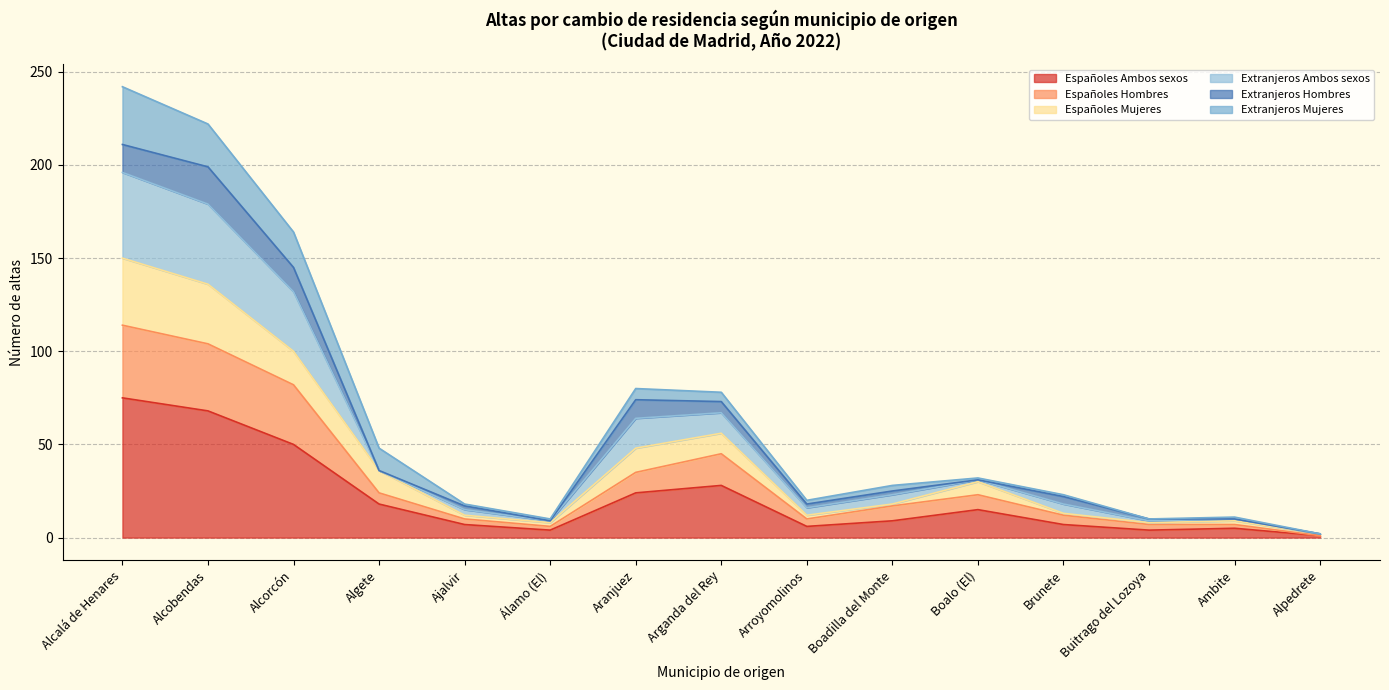

Is it true that Extranjeros Ambos sexos equals 4 at Álamo (El)?

False